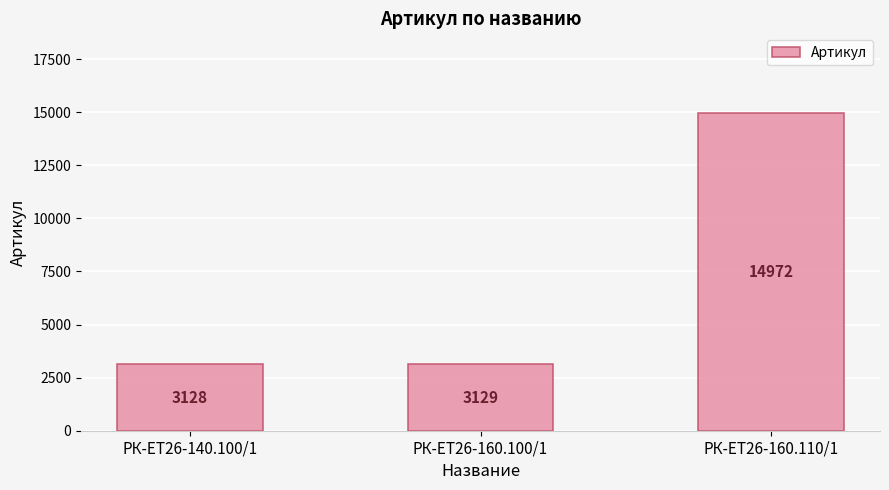

What is the greatest value displayed?

14972